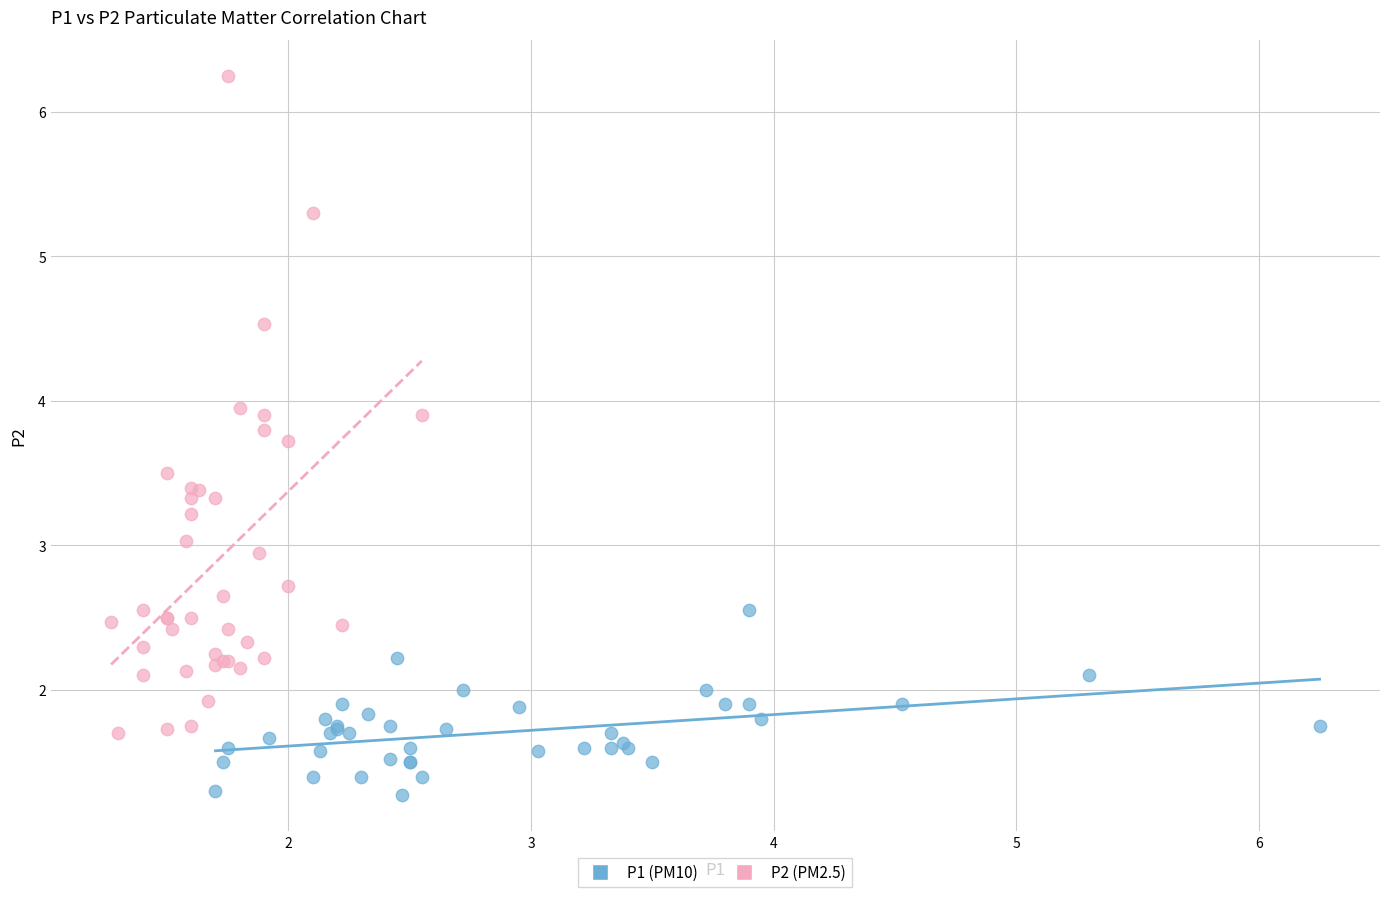

Which series has the largest Y range (max minus min)?

P2 (PM2.5)